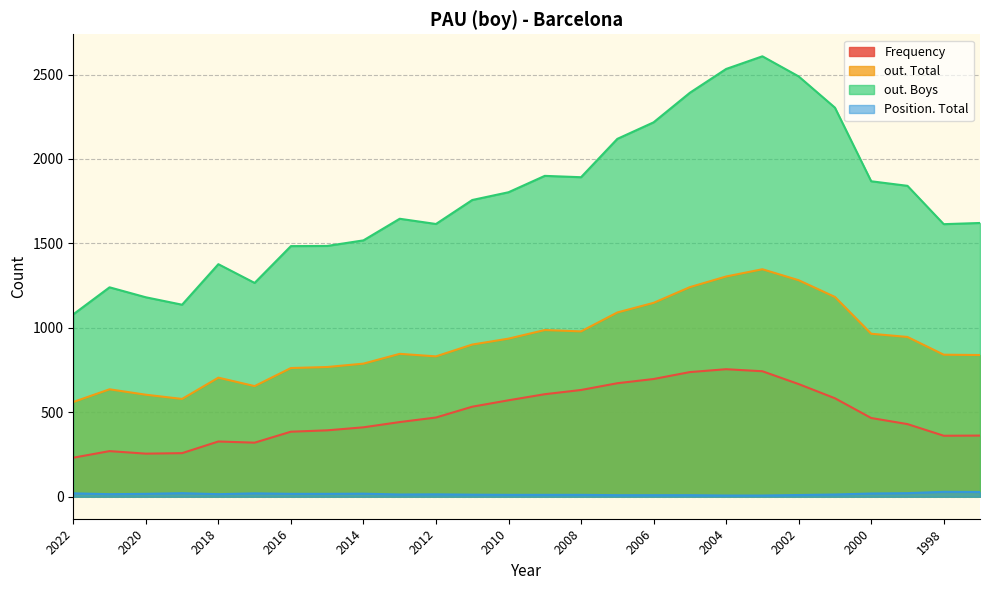

What is the value of the out. Total point at the 14th from the left?

987